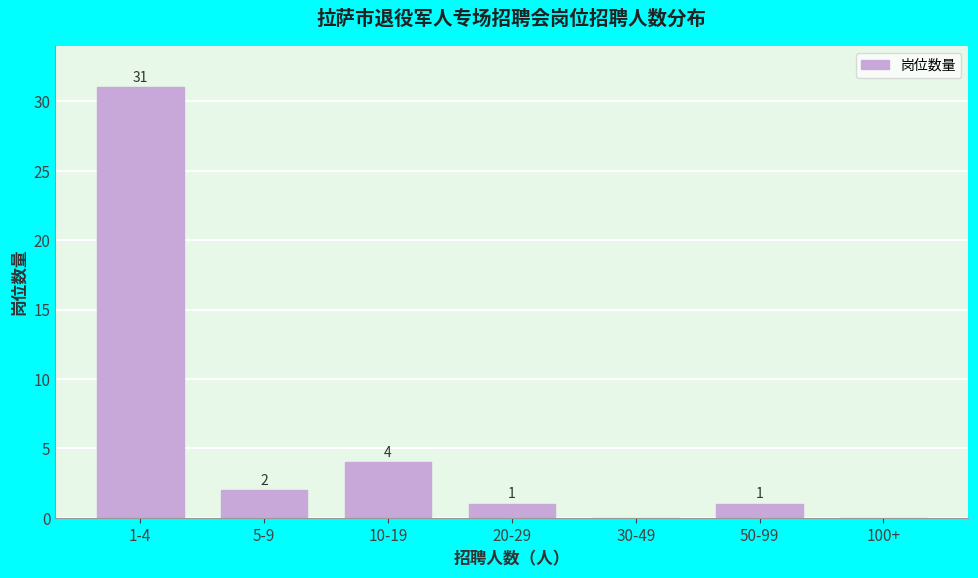

Reading left to right, what are all the values shown in this chart?

1-4=31	5-9=2	10-19=4	20-29=1	30-49=0	50-99=1	100+=0